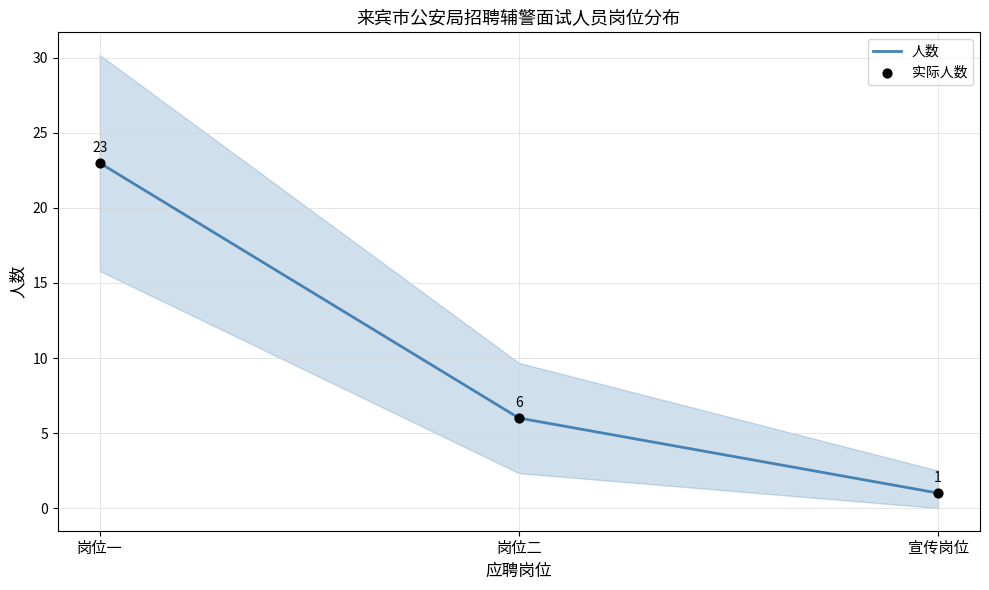

Which series has the largest total across all categories?

人数